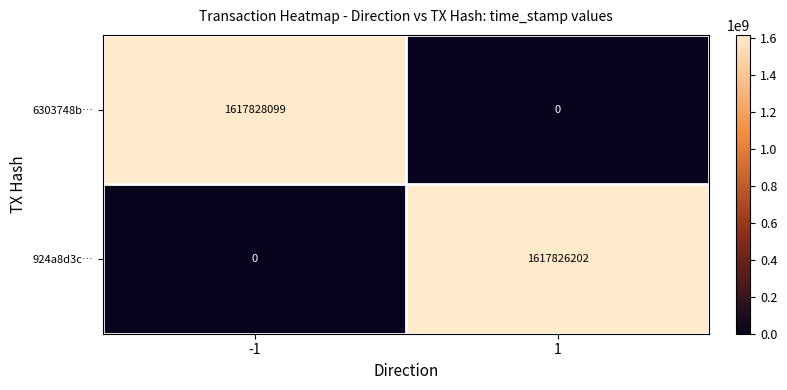

The 6303748b… series shows 935346260 at -1. True or false?

False